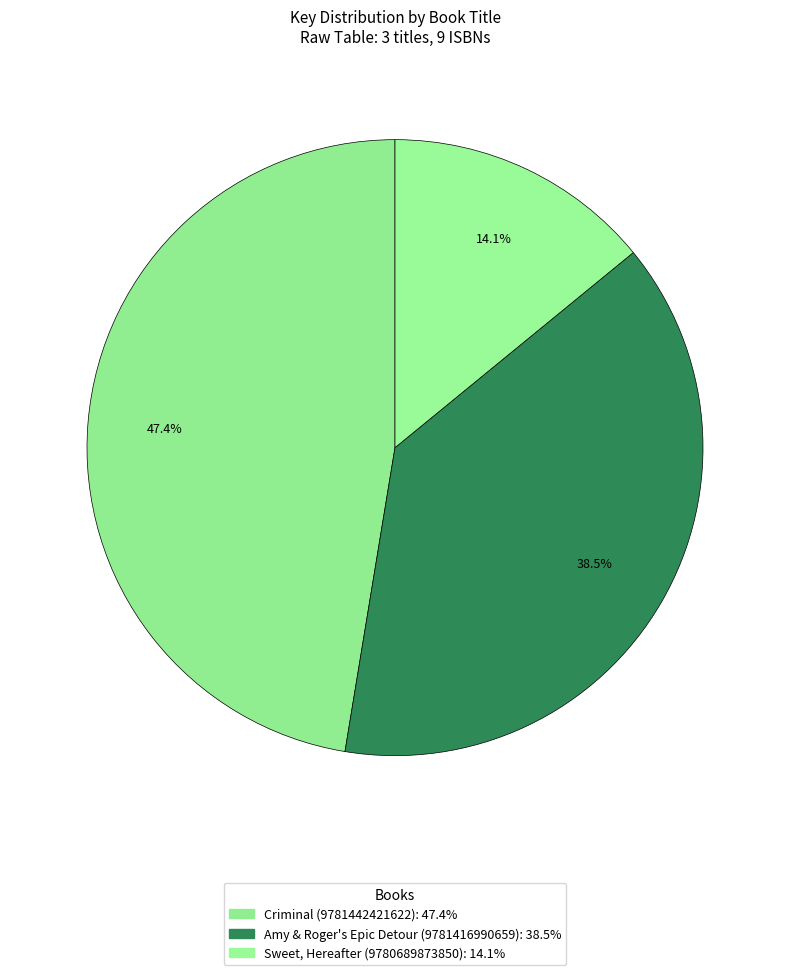

How many segments does this pie chart have?

3